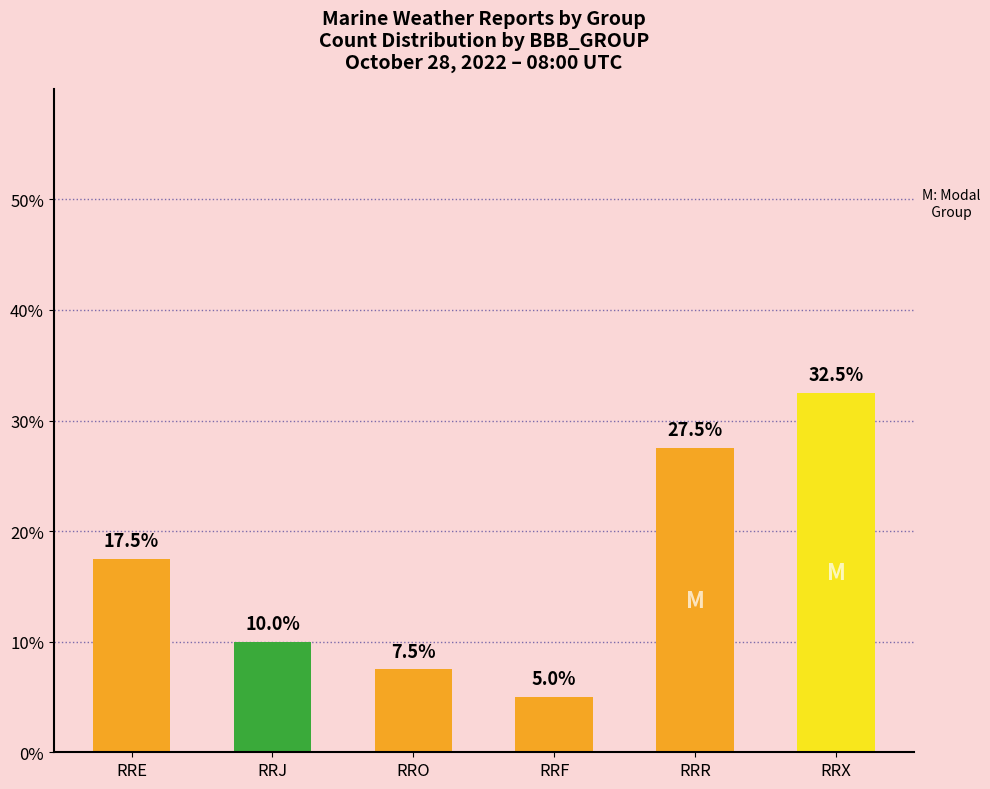

What position from the right is RRF?

3